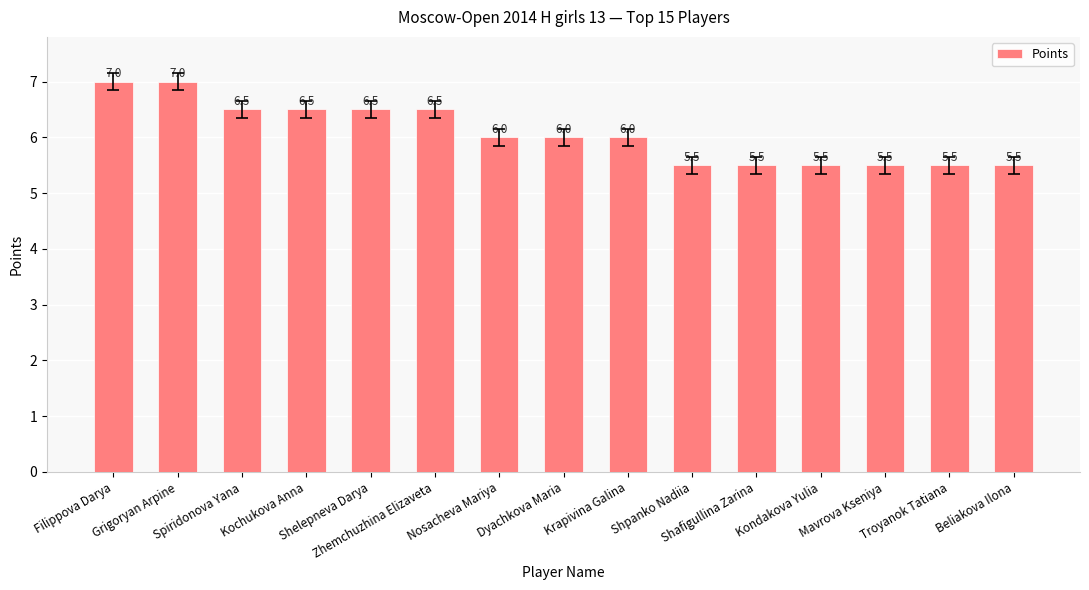

Reading left to right, list all the values displayed in this chart.

Filippova Darya=7.0	Grigoryan Arpine=7.0	Spiridonova Yana=6.5	Kochukova Anna=6.5	Shelepneva Darya=6.5	Zhemchuzhina Elizaveta=6.5	Nosacheva Mariya=6.0	Dyachkova Maria=6.0	Krapivina Galina=6.0	Shpanko Nadiia=5.5	Shafigullina Zarina=5.5	Kondakova Yulia=5.5	Mavrova Kseniya=5.5	Troyanok Tatiana=5.5	Beliakova Ilona=5.5